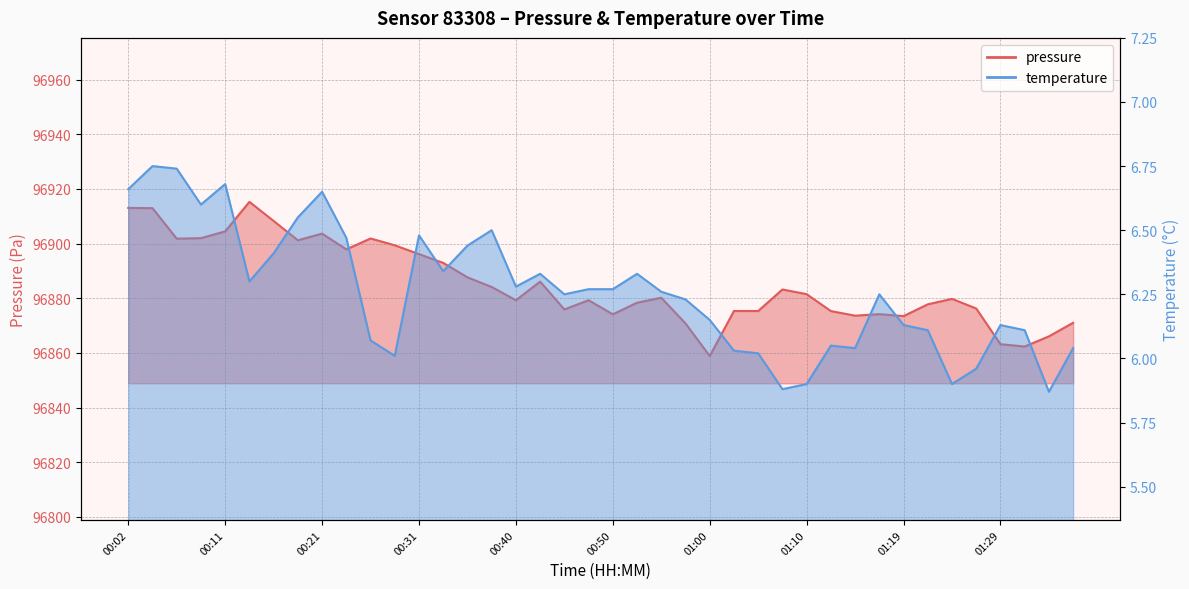

What is the approximate value of pressure at 01:17?

96874.2